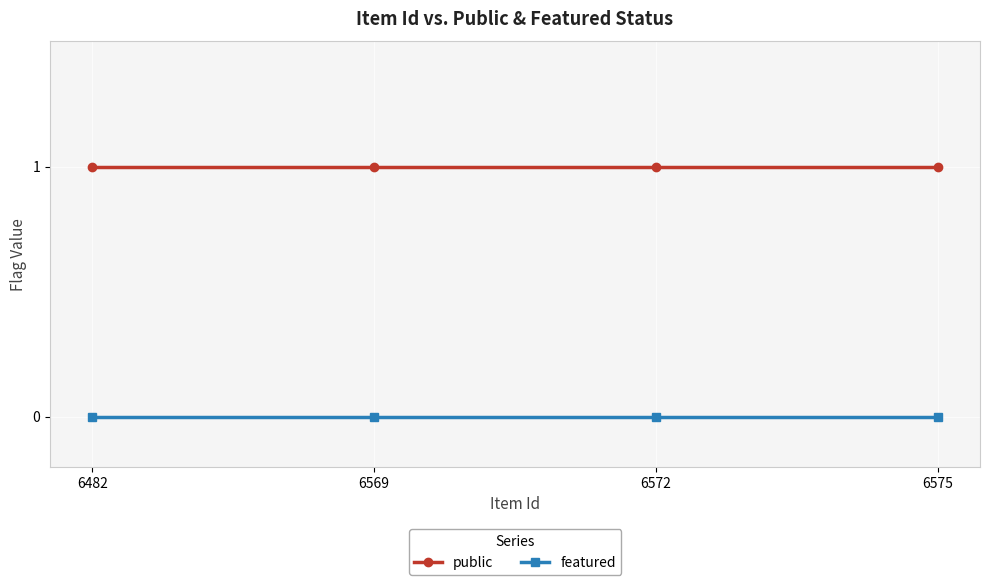

Is this an area chart (filled region under the line)?

No